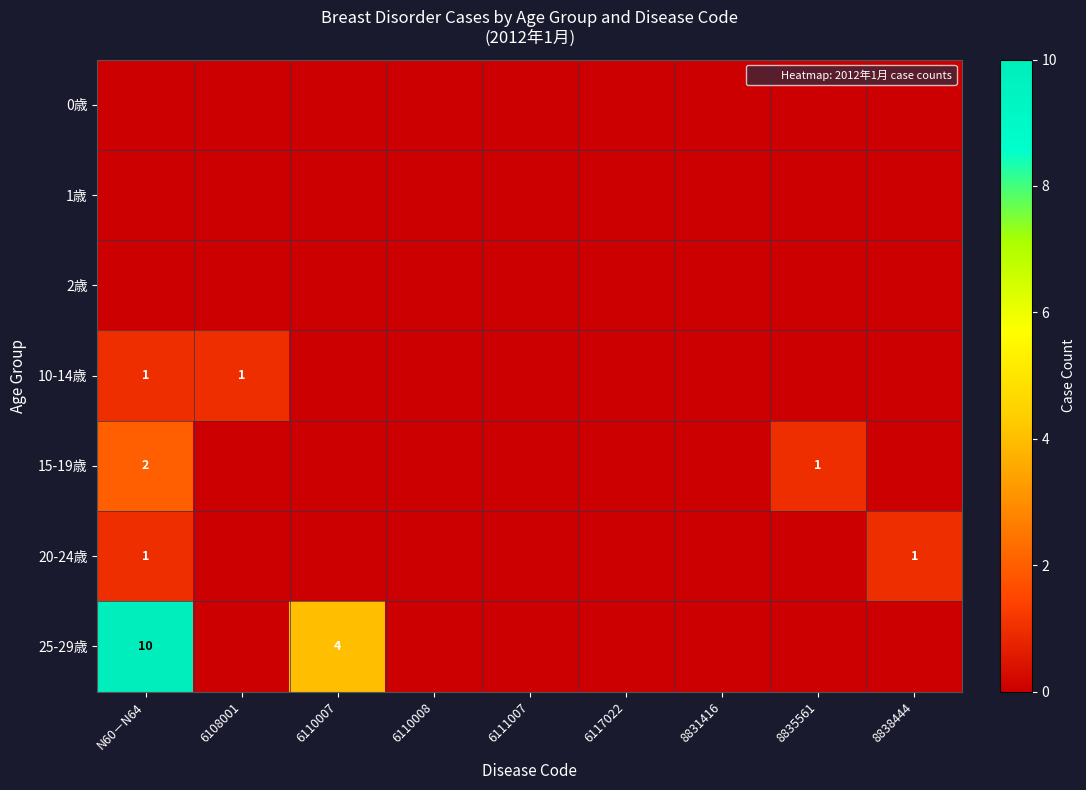

Which category has the highest value across all series?

N60－N64